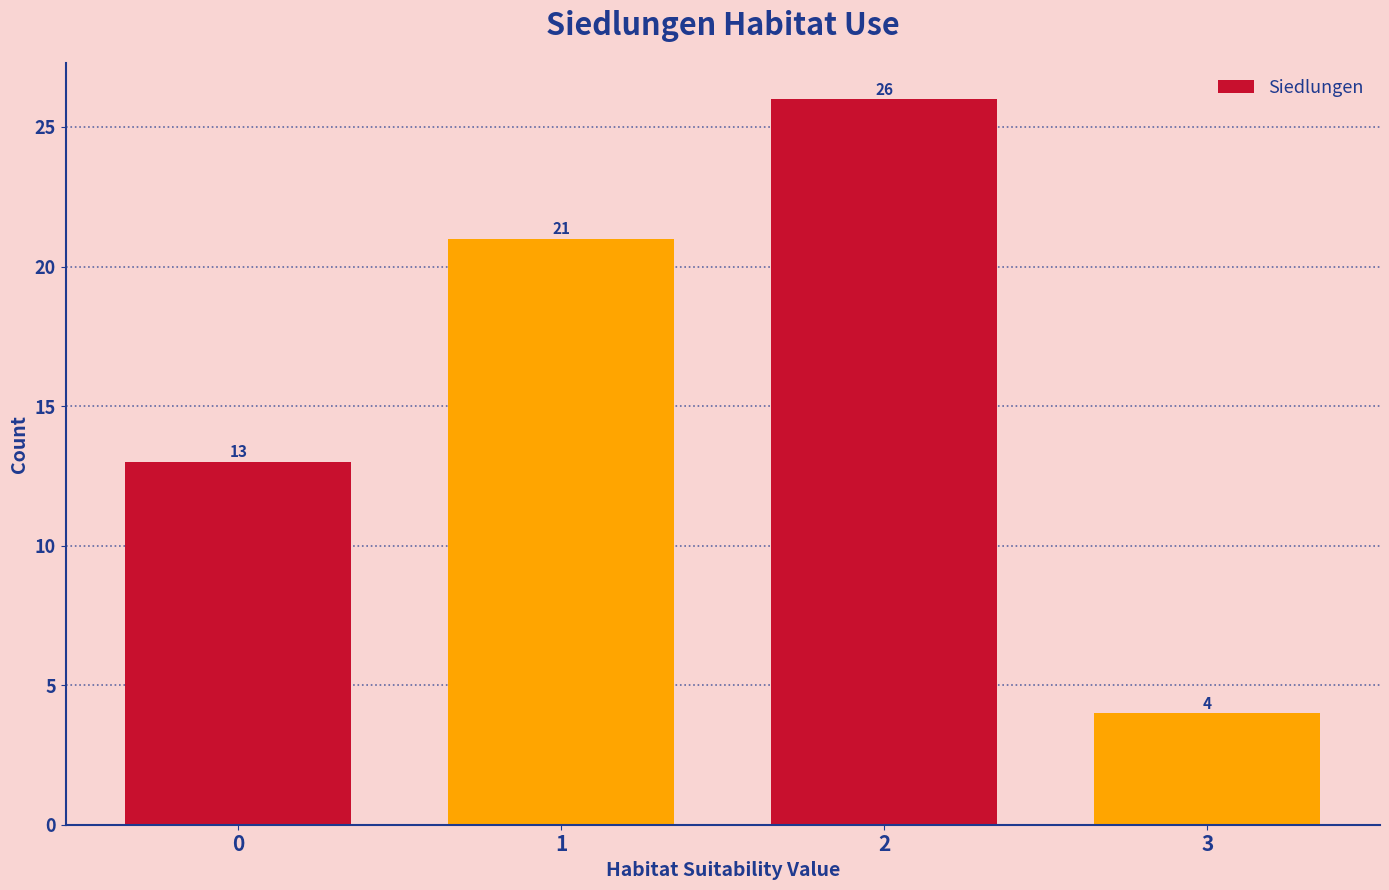

Reading left to right, list all the values displayed in this chart.

13	21	26	4